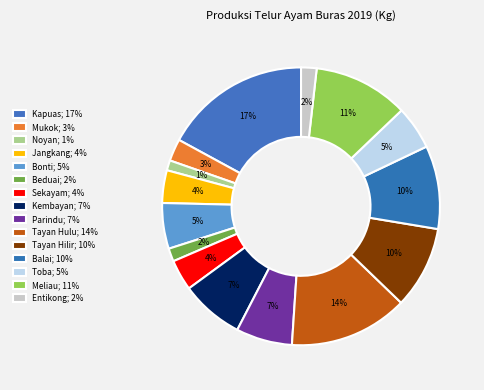

What is the largest slice in the pie chart?

Kapuas